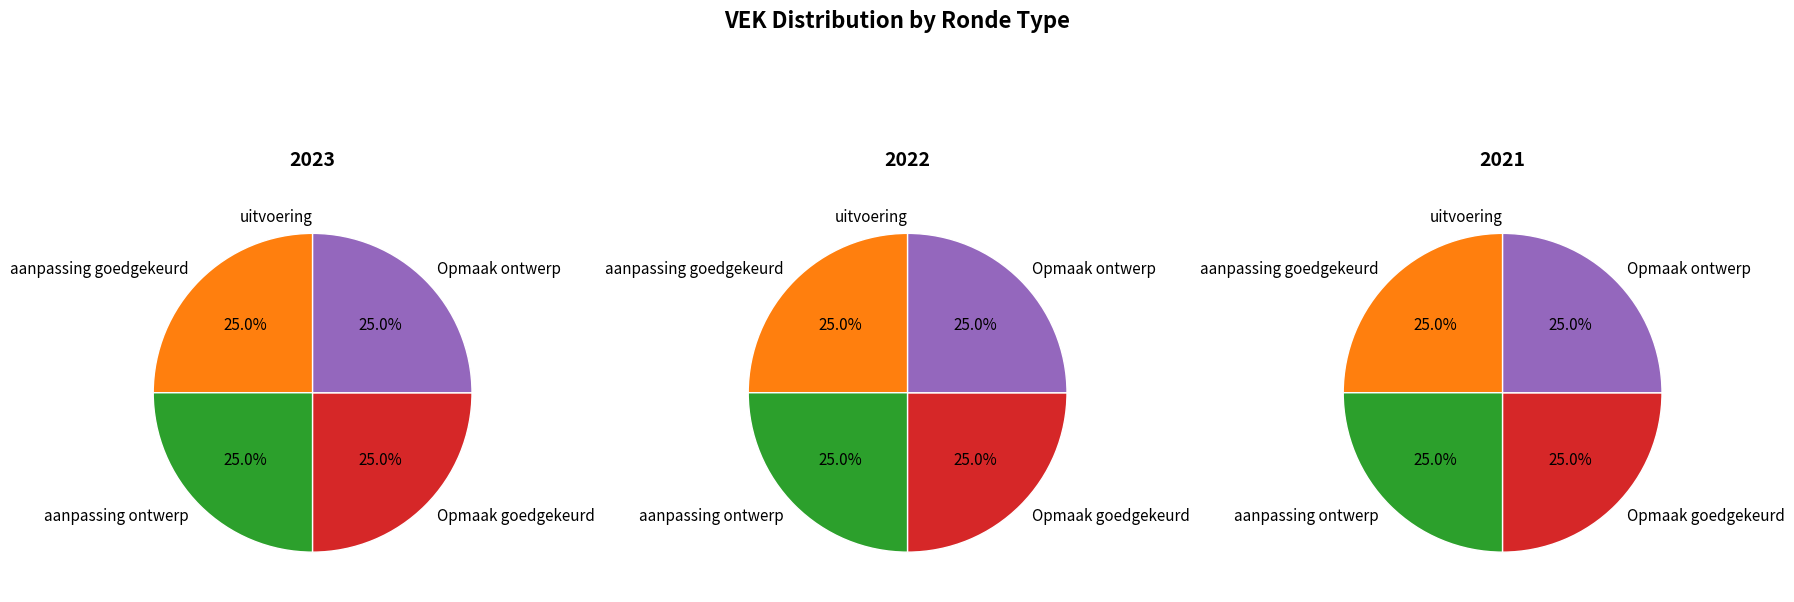

Is it true that uitvoering is 17% of the pie?

False